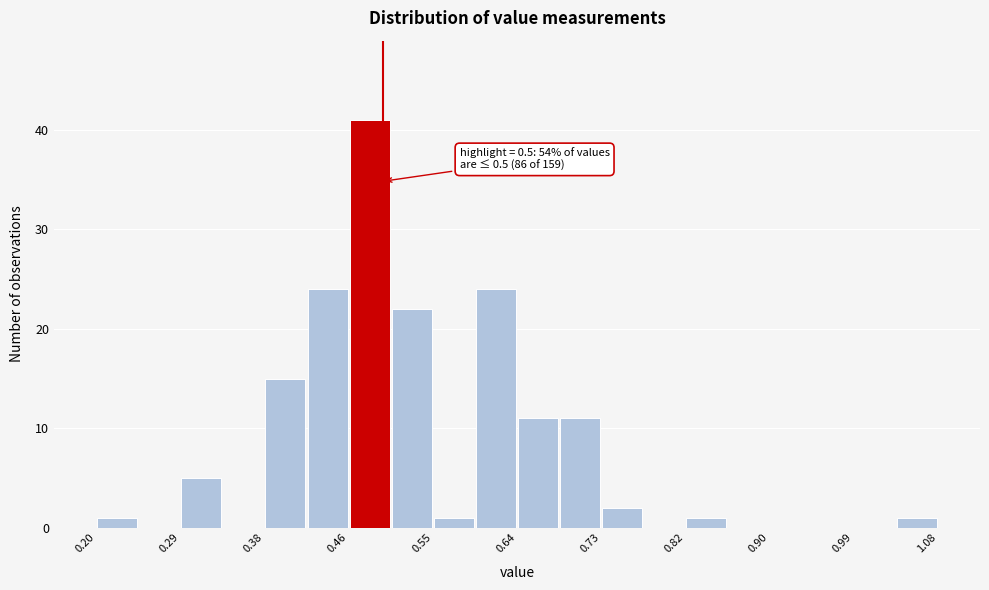

Over which range of the x-axis is the bar tallest?

0.464 to 0.508